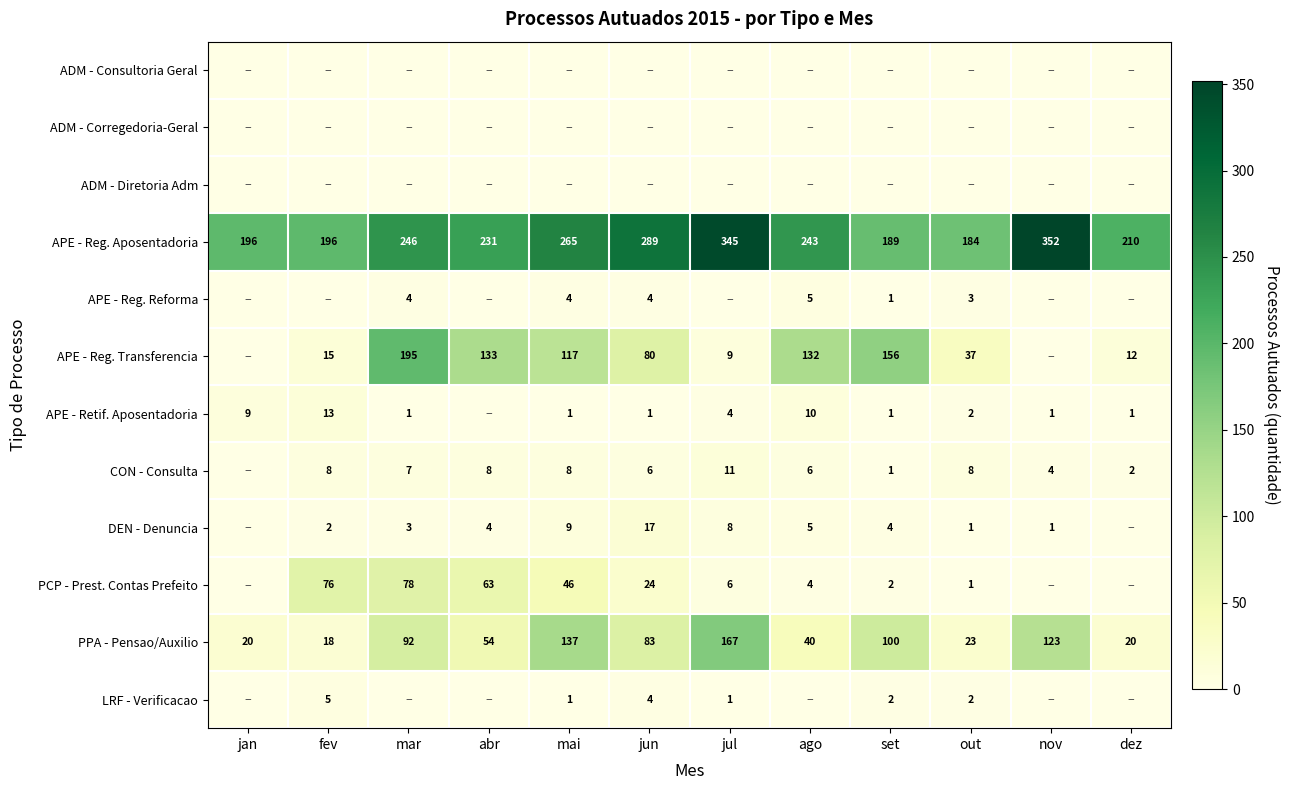

What is the sum of all PPA - Pensao/Auxilio values?

877